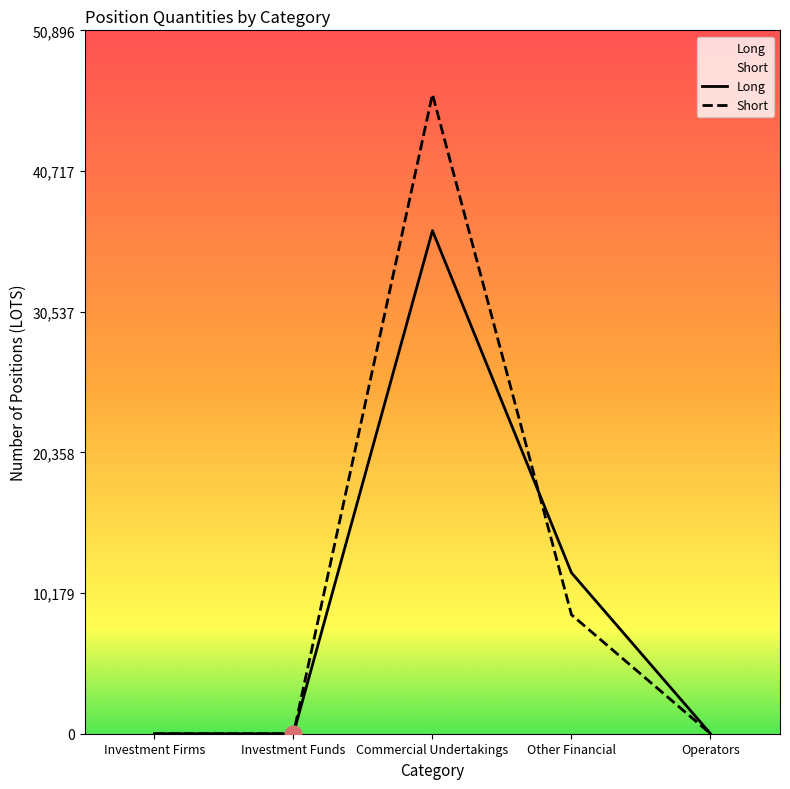

Count the number of data series in this chart.

2